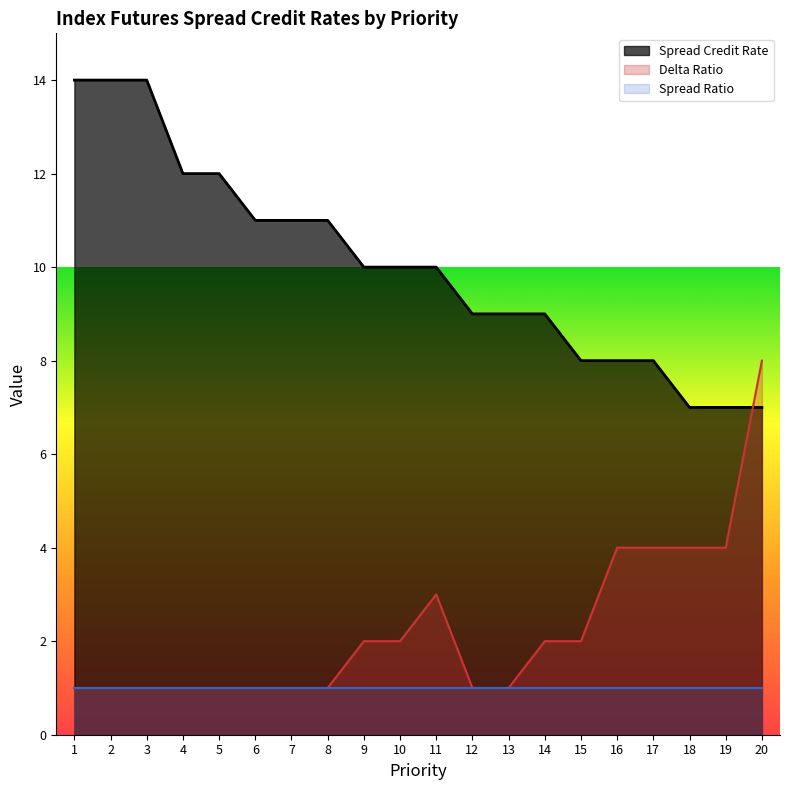

Which series ends up on top after the final intersection of Delta Ratio and Spread Credit Rate?

Delta Ratio